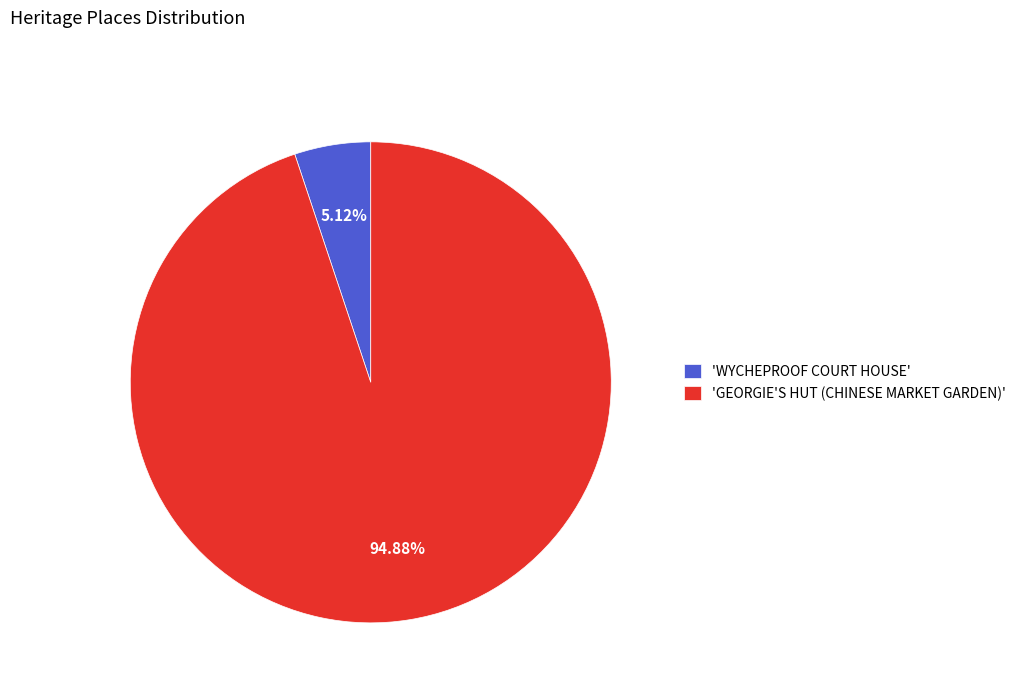

Which has a higher value, 'GEORGIE'S HUT (CHINESE MARKET GARDEN)' or 'WYCHEPROOF COURT HOUSE'?

'GEORGIE'S HUT (CHINESE MARKET GARDEN)'